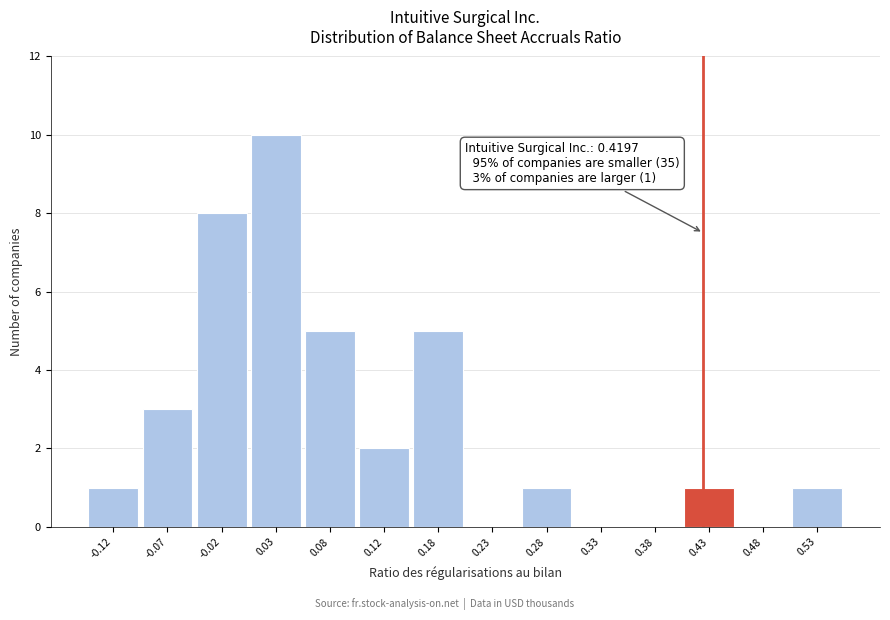

Which range on the x-axis has the tallest bar?

0.00 to 0.05